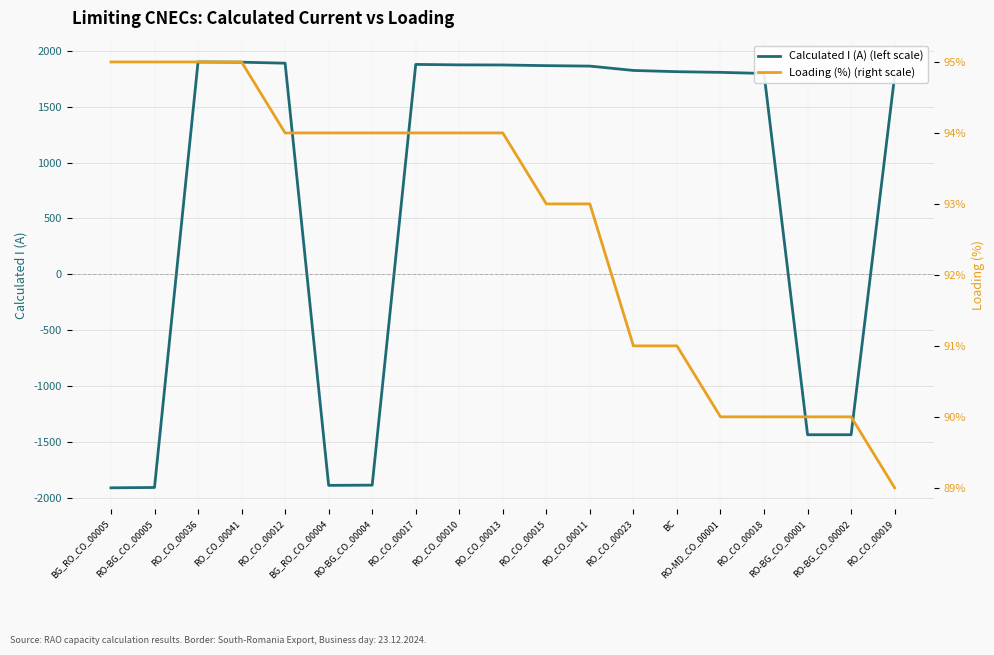

True or false: Loading (%) (right scale) has a value of 95 at BG_RO_CO_00005.

True